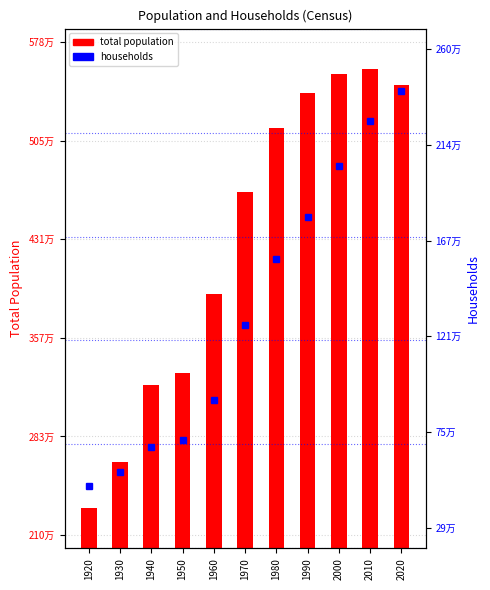

What are all the series names shown in the legend?

total population, households